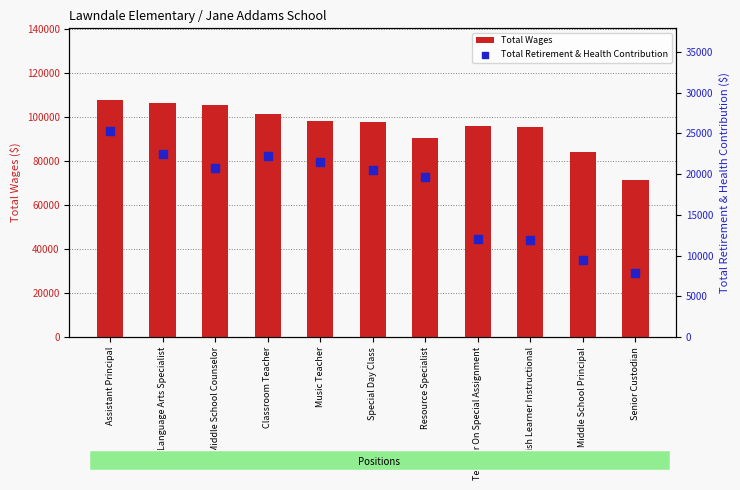

Which series contains the highest Y value?

Total Wages